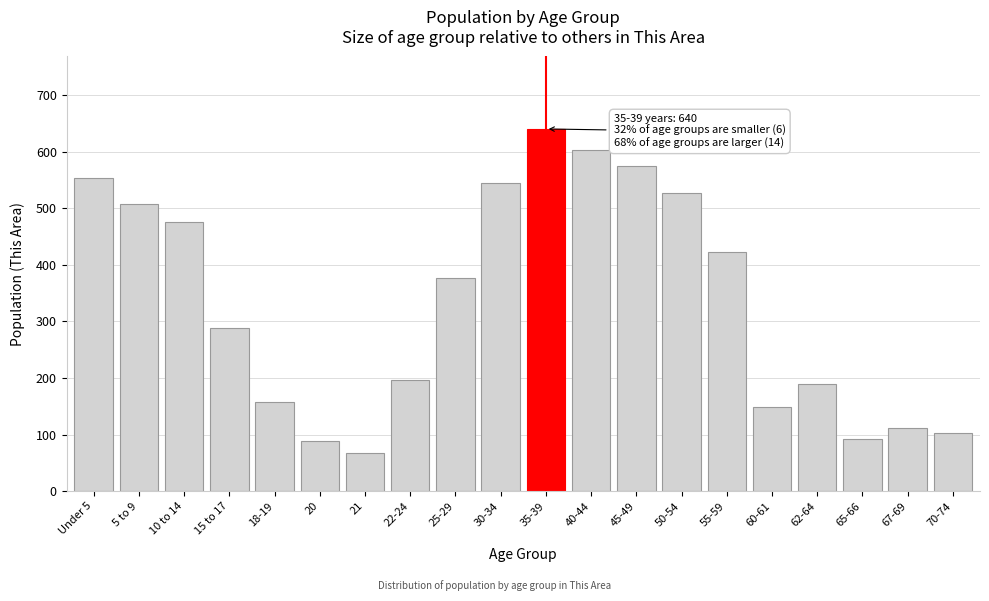

Reading right to left, transcribe all the data shown in this chart.

103	111	93	189	148	423	526	574	603	640	545	377	196	67	88	158	288	475	507	553